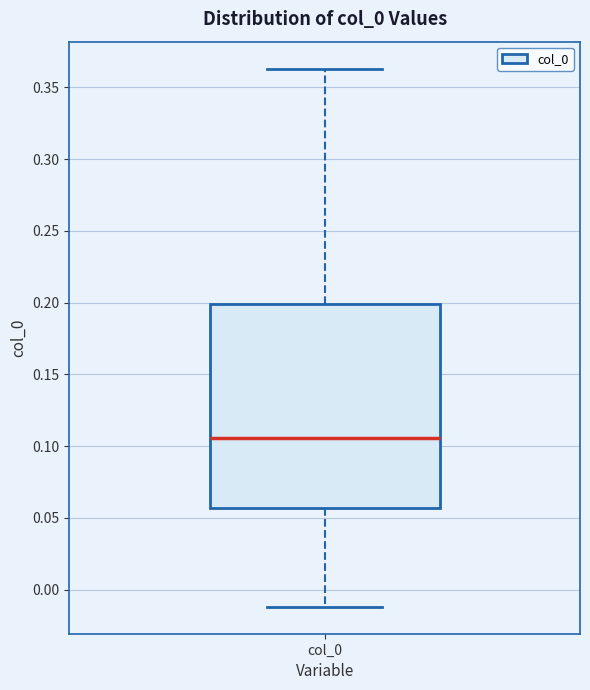

Where is the lower edge of the box for col_0 on the y-axis? The values are not printed on the chart, so give them approximately, as read against the axis.

0.055